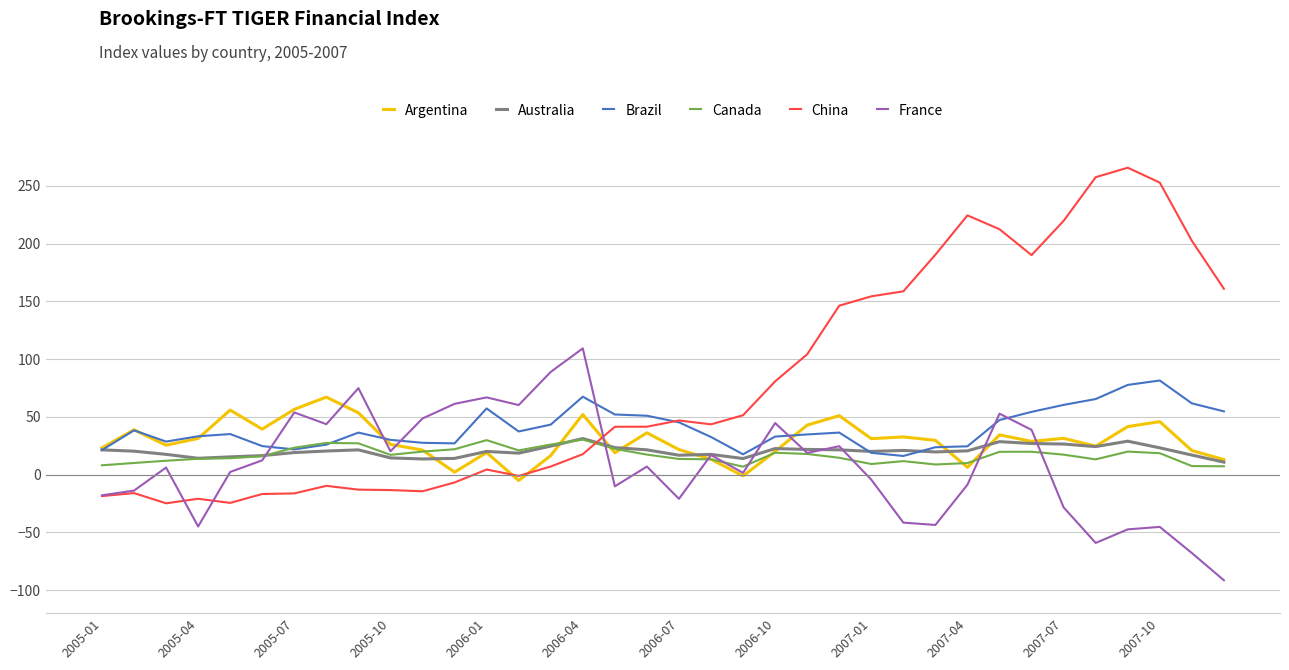

What is the maximum value shown in the chart?

265.6